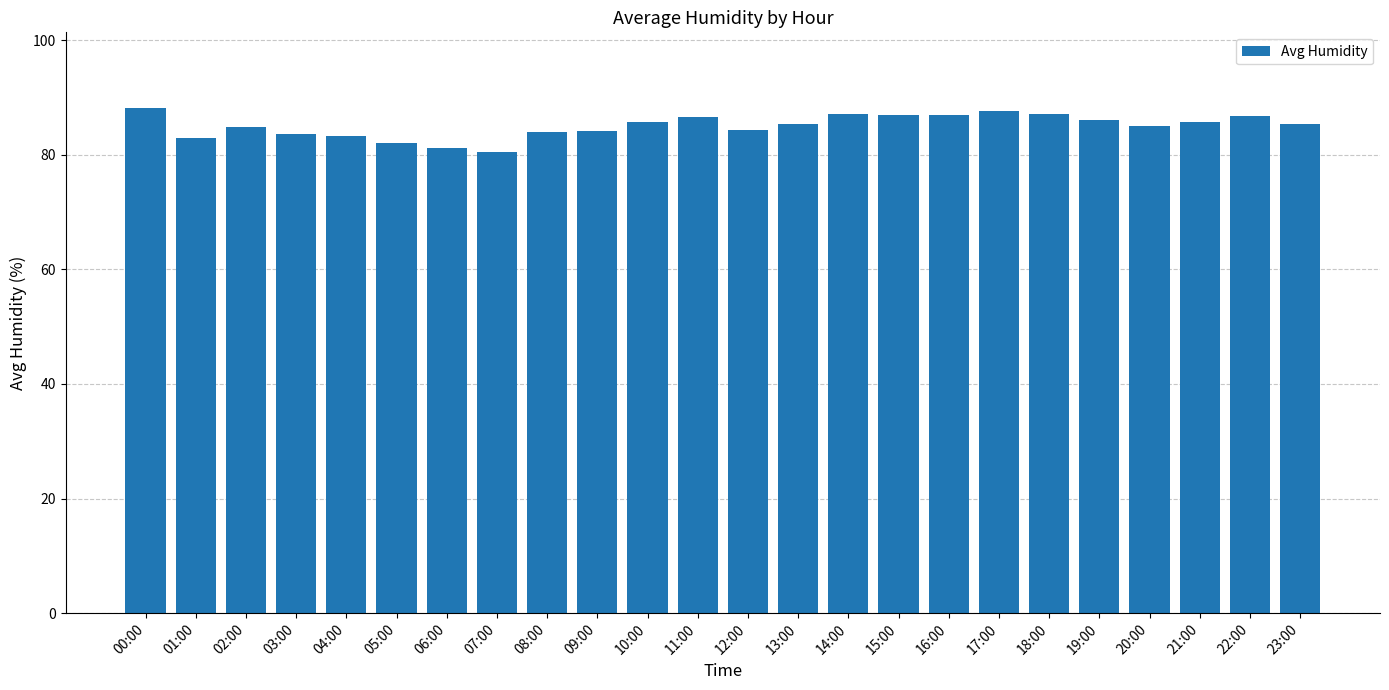

What is the label of the 17th bar from the left?

16:00